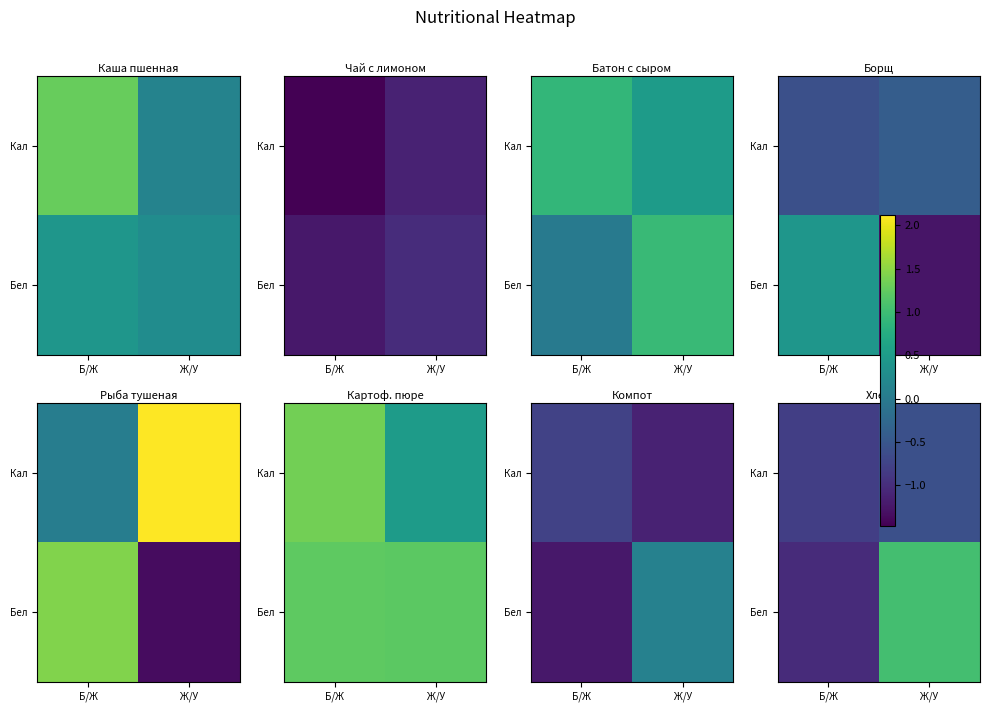

Which category has the highest value across all series?

Ж/У